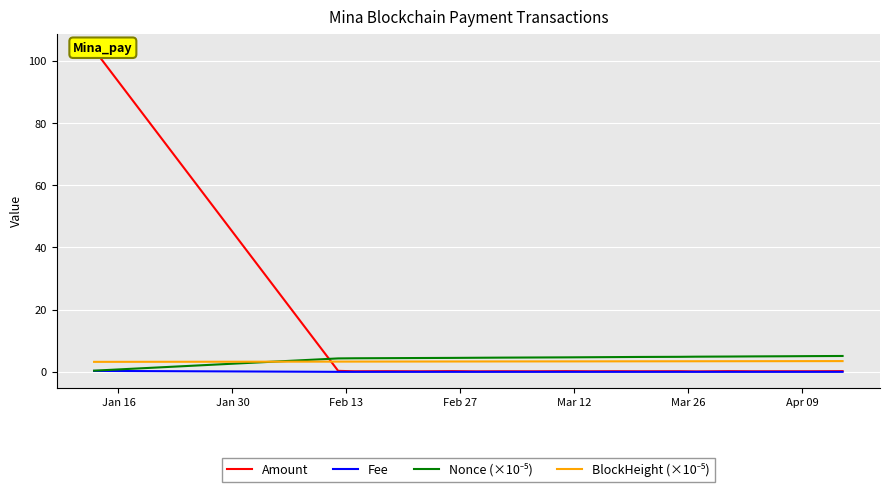

Is the value of BlockHeight (×10⁻⁵) at 13 greater than the value of Fee at Mar 26?

Yes